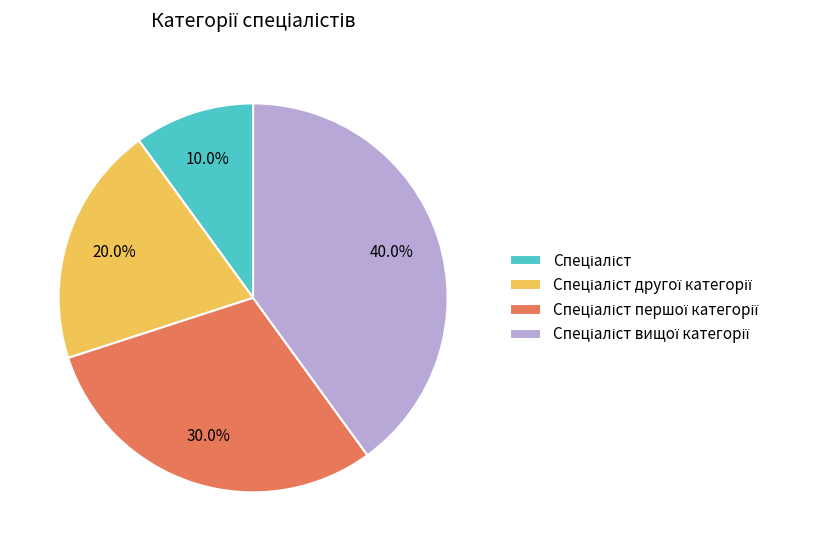

Is there a majority slice in this chart?

No